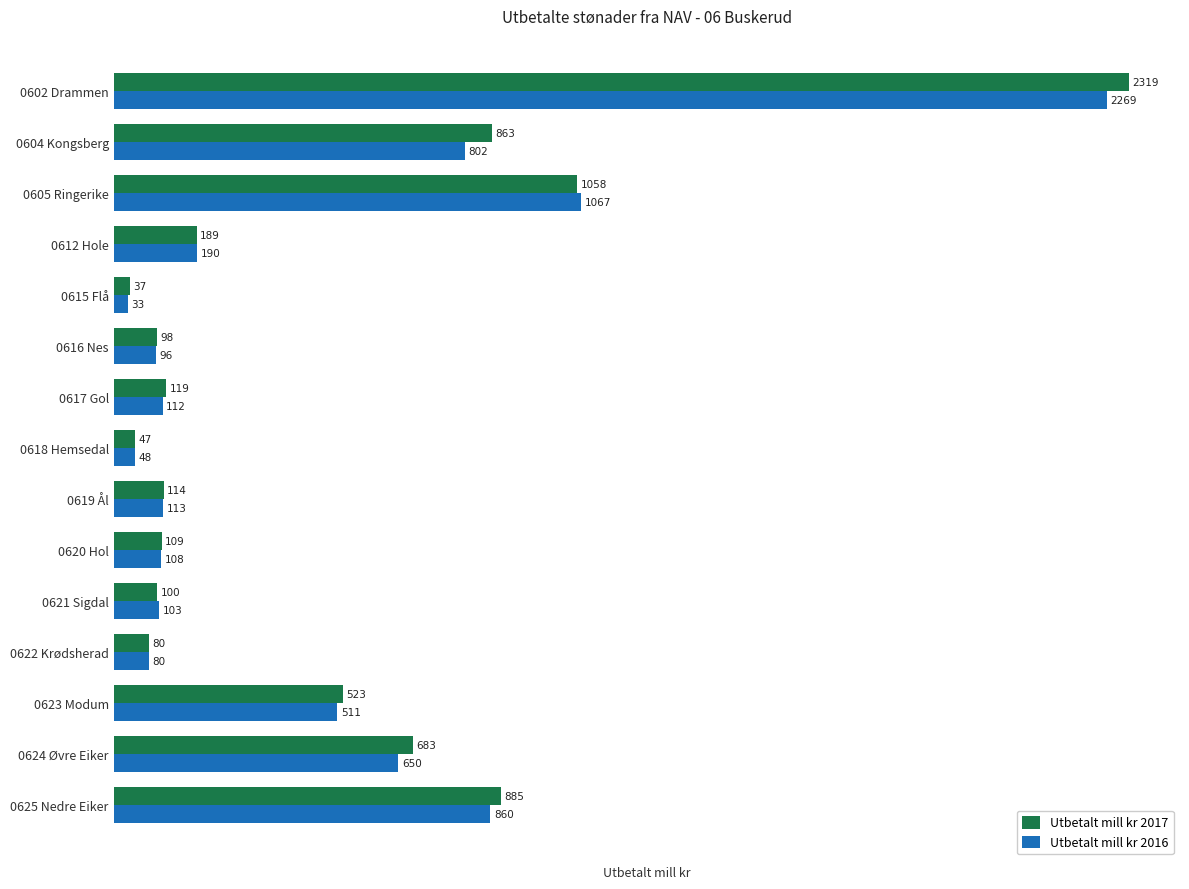

How many data points does each series have?

15